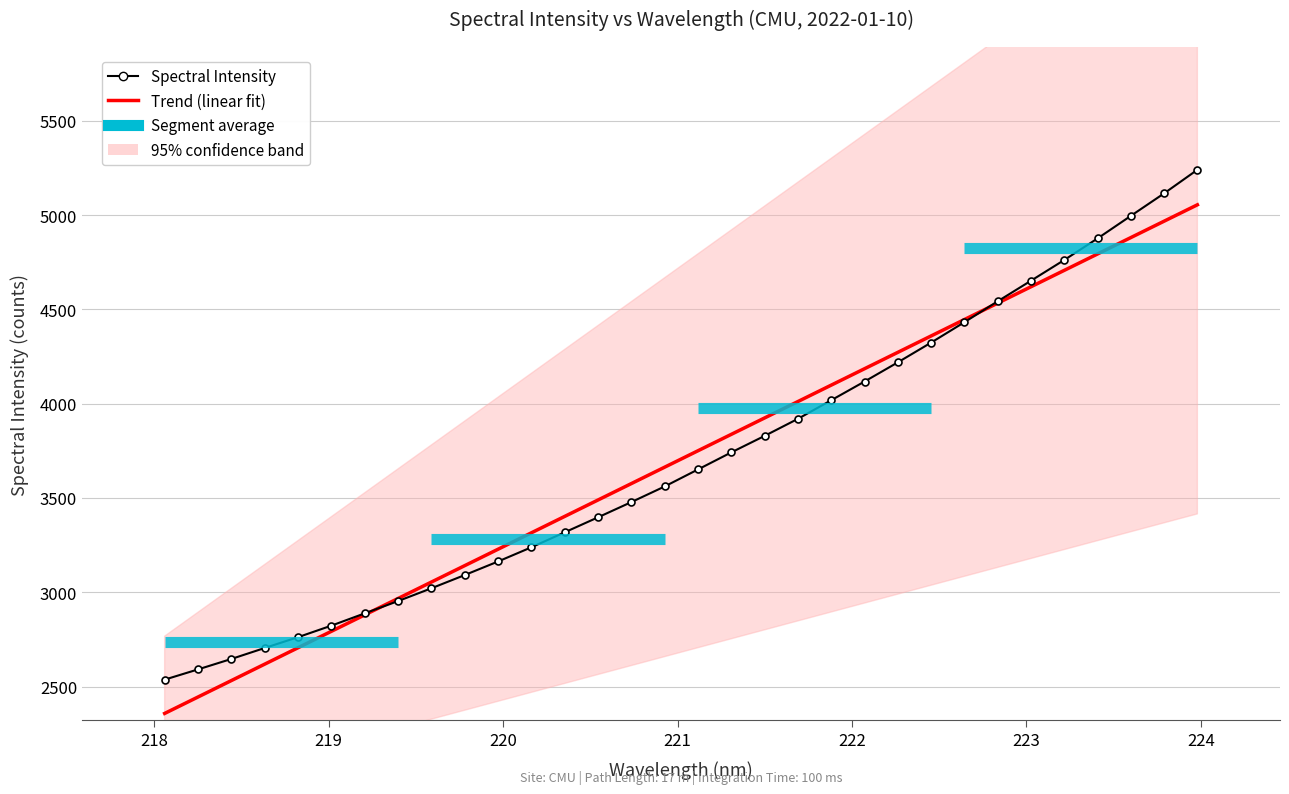

What is the smallest value displayed?

2536.8